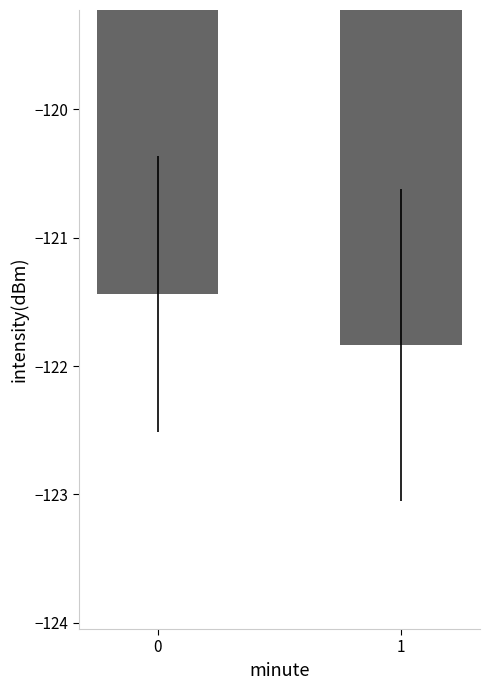

List the labels in order of value, smallest first.

1, 0